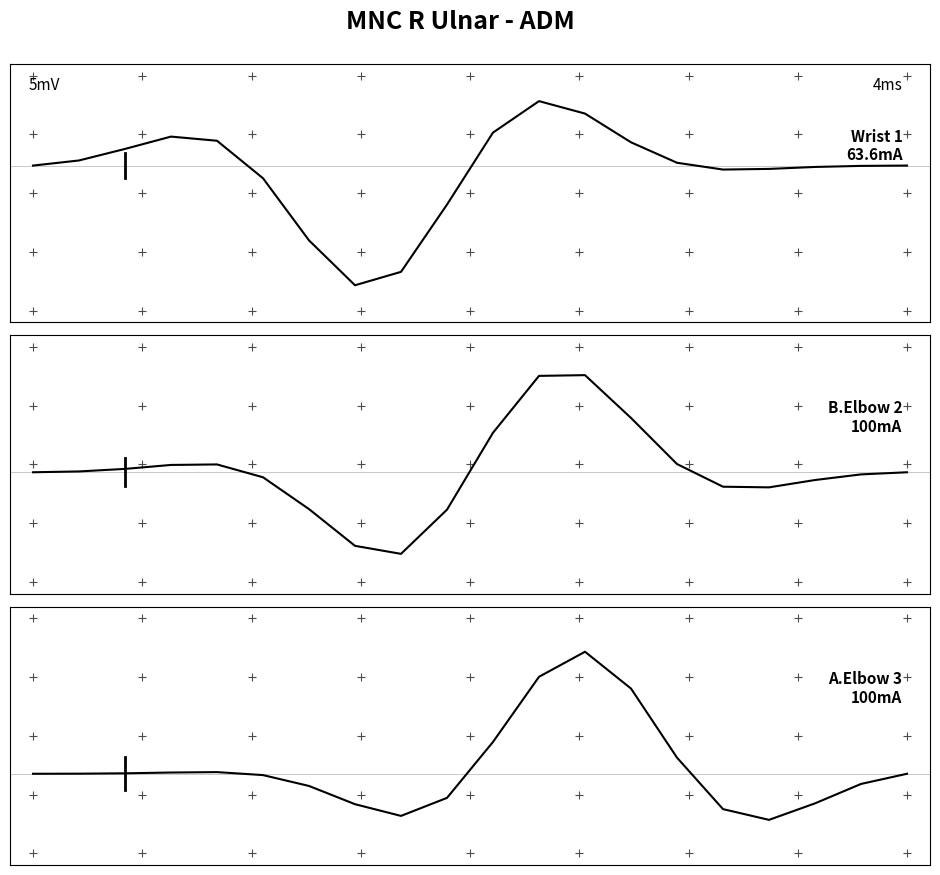

Which series has the largest total across all categories?

A.Elbow 3 (100mA)